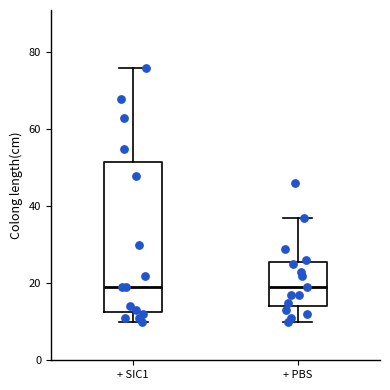

Reading left to right, transcribe this box plot: for each box, give where its median line is, the range the box spans, and where its two whiskers end, as read against the y-axis. The values are not printed on the chart, so give them approximately, as read against the axis.

+ SIC1: median 20, box 12 to 52, whiskers 10 to 76
+ PBS: median 20, box 14 to 26, whiskers 10 to 38